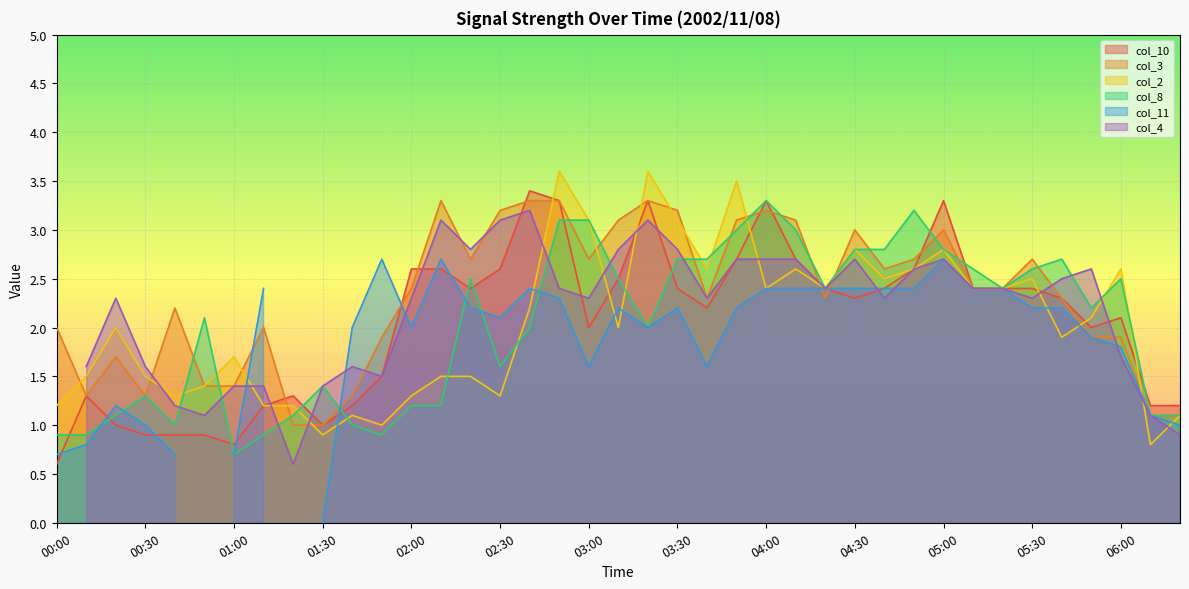

How many interior local peaks does the col_2 series have?

11